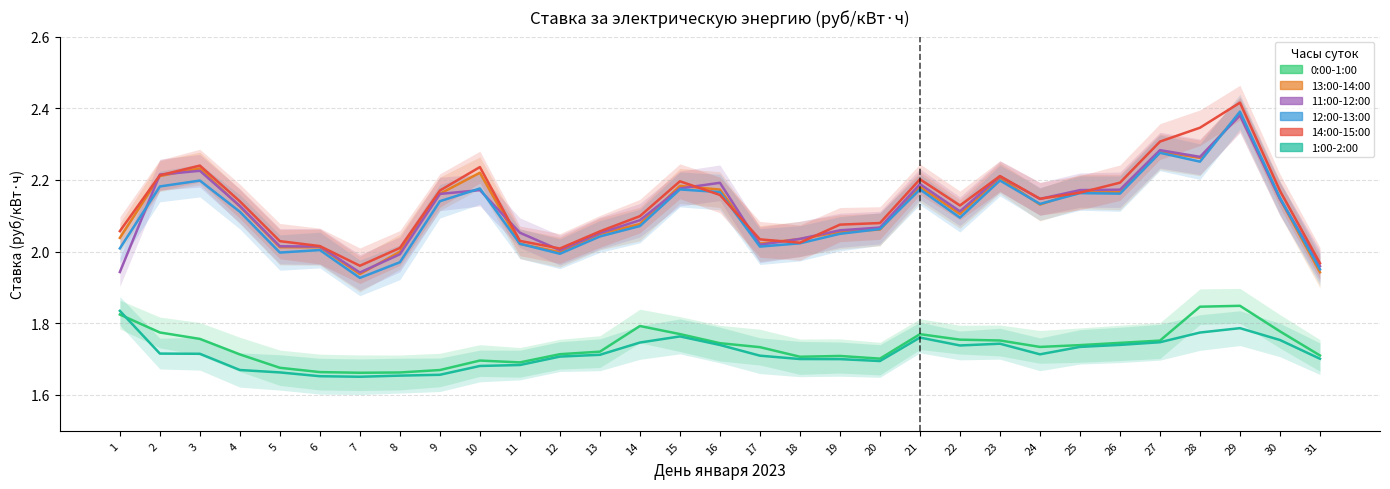

True or false: 12:00-13:00 has a value of 2.9 at 16.

False